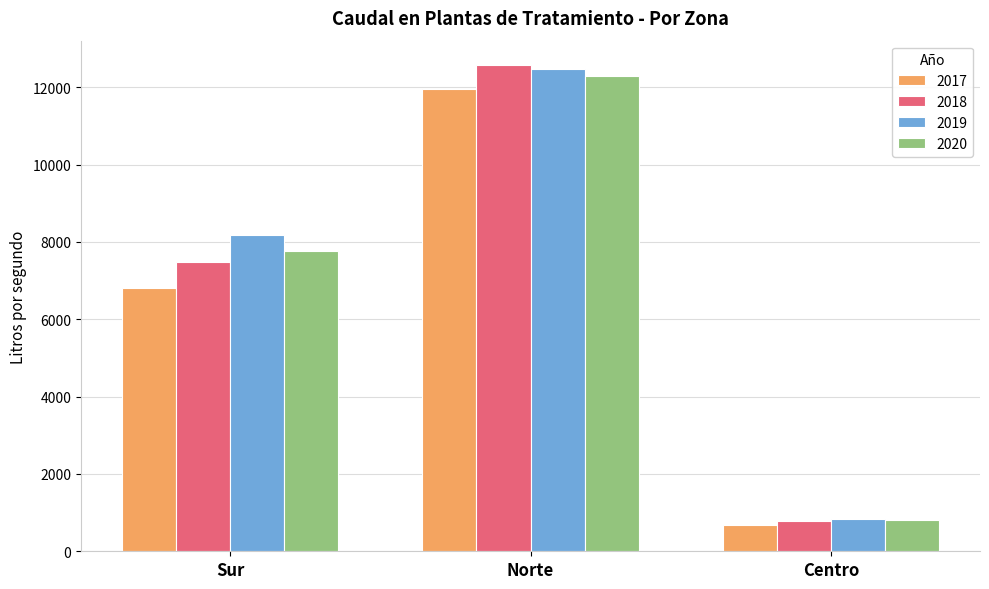

The 2018 series shows 12578 at Norte. True or false?

True